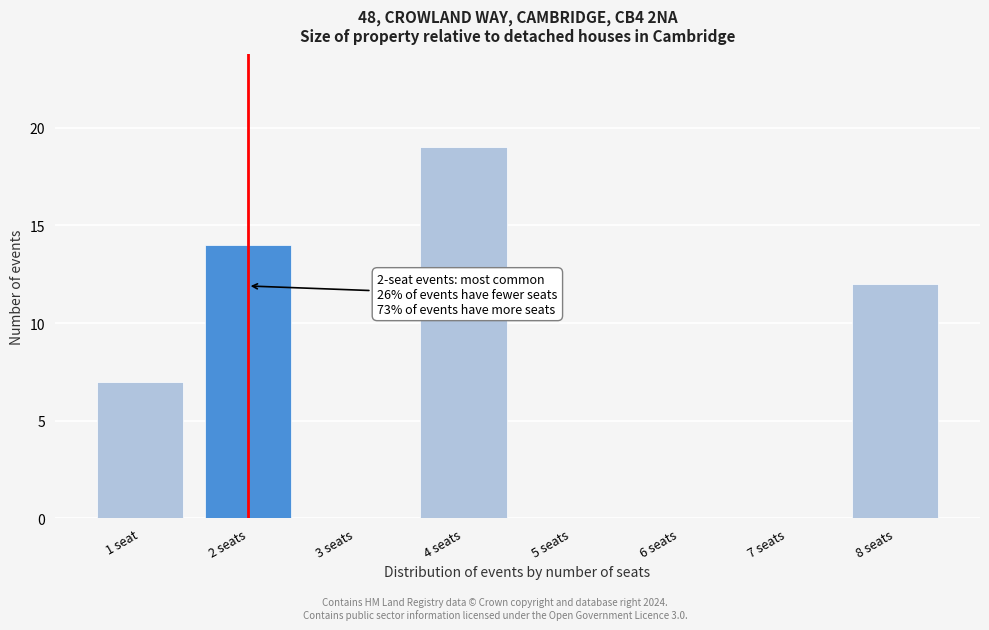

Reading left to right, list all the values displayed in this chart.

1 seat=7	2 seats=14	3 seats=0	4 seats=19	5 seats=0	6 seats=0	7 seats=0	8 seats=12